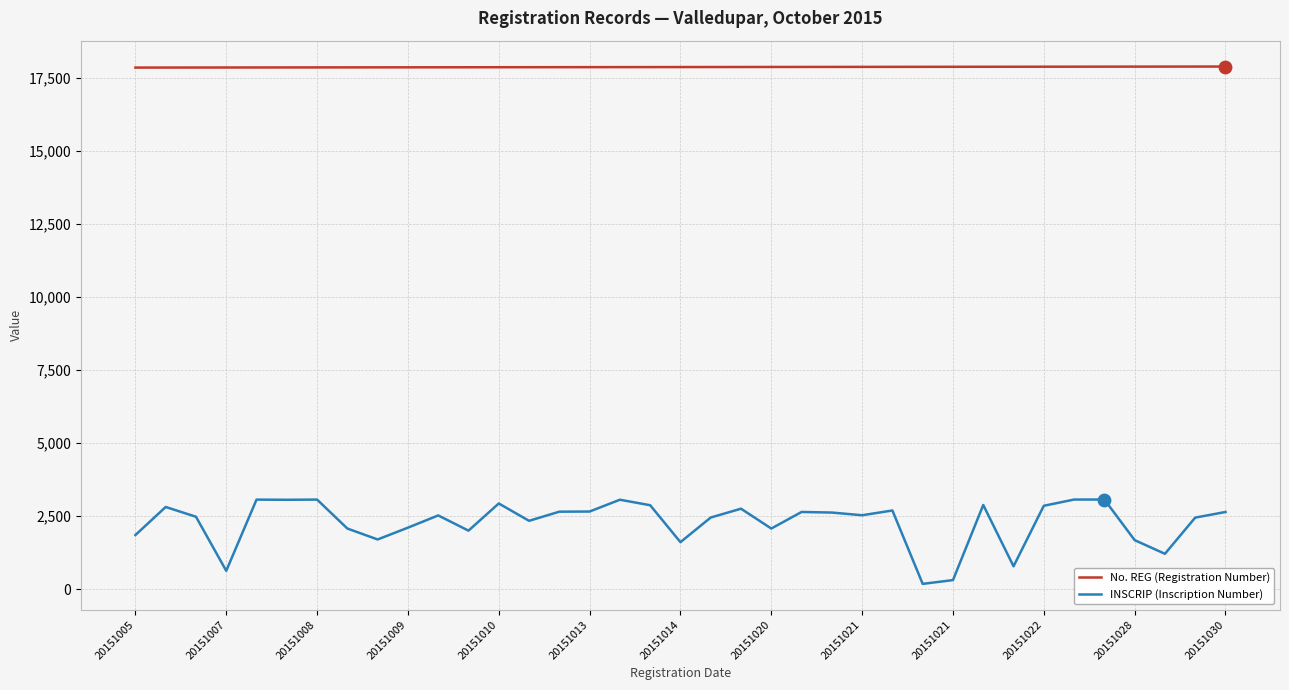

Which series has the largest total across all categories?

No. REG (Registration Number)